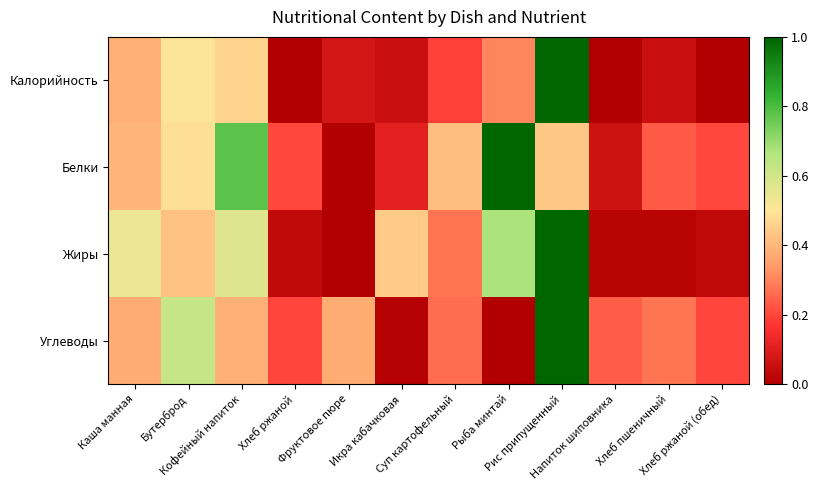

What is the total value across all series at Фруктовое пюре?

0.4